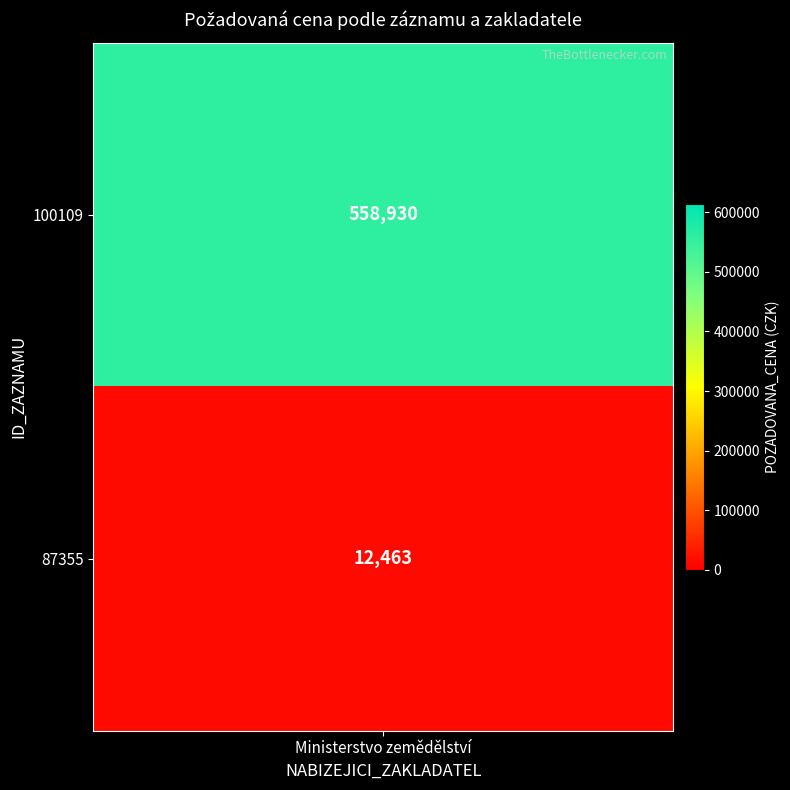

Rank the categories by value from lowest to highest.

87355, 100109